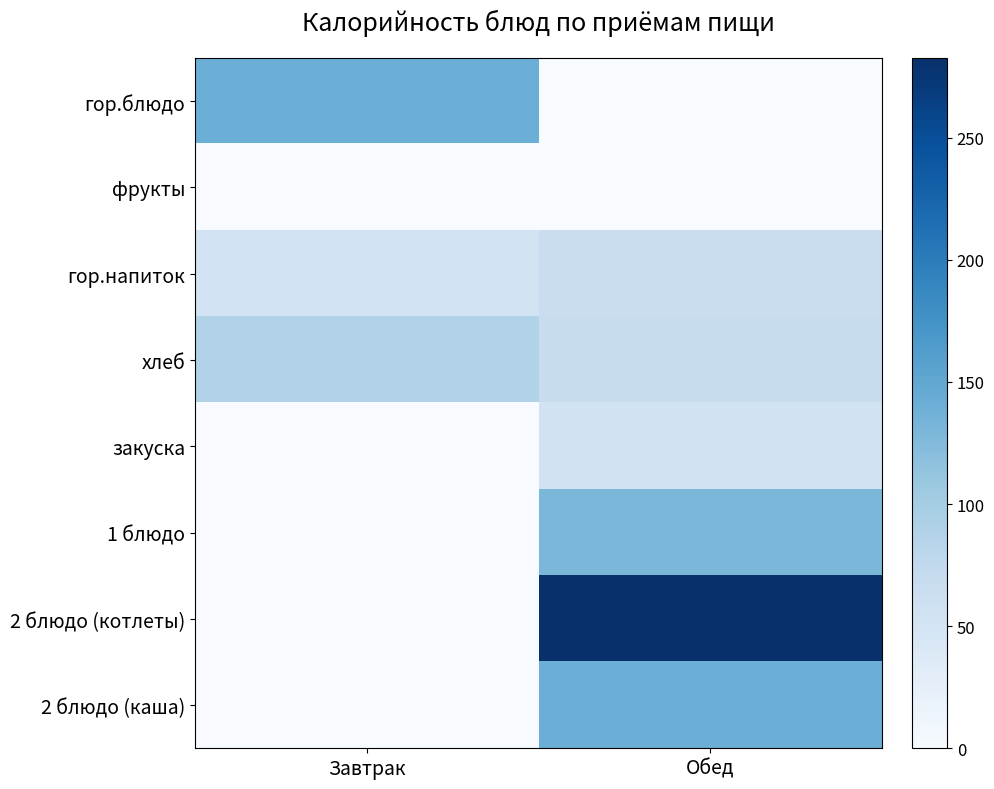

Which series has the widest spread of values?

2 блюдо (котлеты)